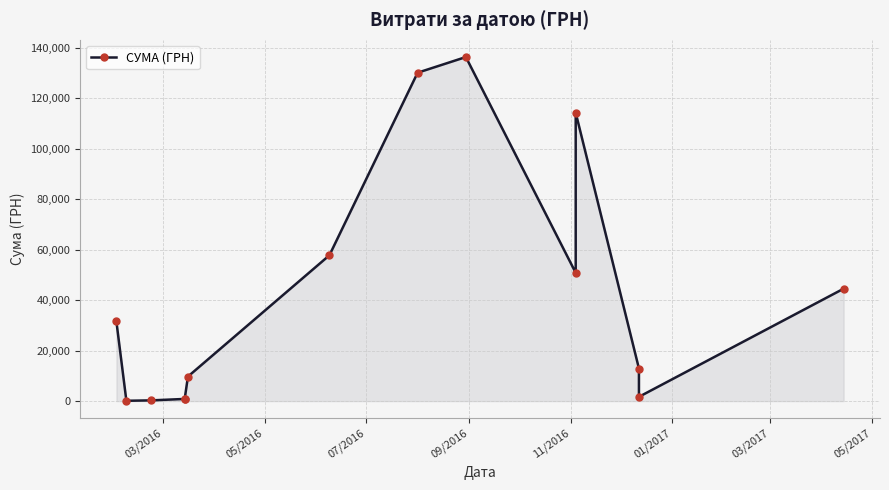

How many categories are shown in the chart?

14